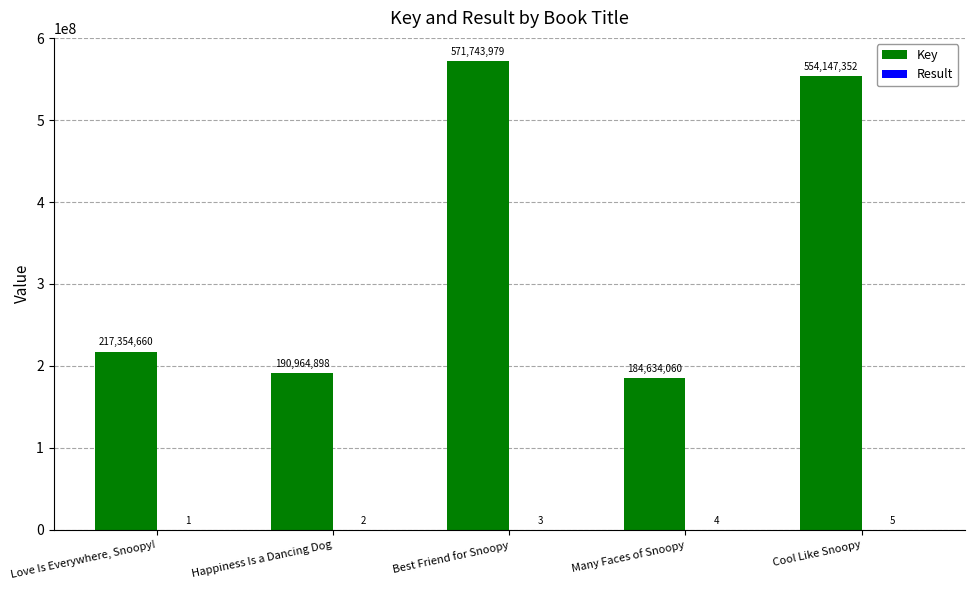

Is it true that Key equals 121969558 at Many Faces of Snoopy?

False